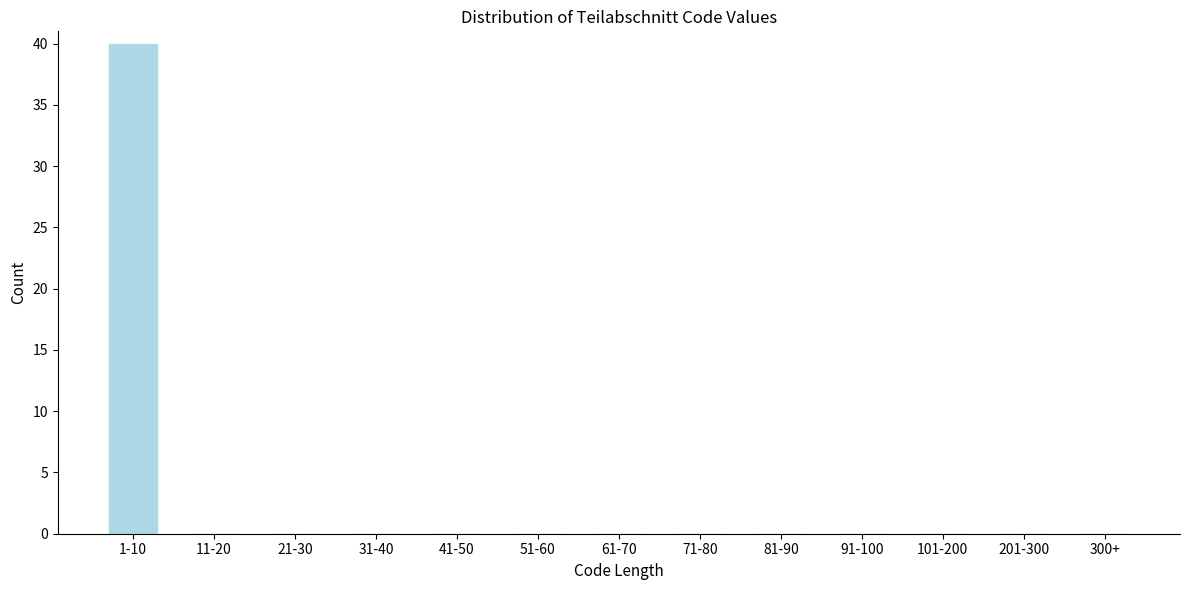

Reading left to right, what are all the values shown in this chart?

1-10=40	11-20=0	21-30=0	31-40=0	41-50=0	51-60=0	61-70=0	71-80=0	81-90=0	91-100=0	101-200=0	201-300=0	300+=0